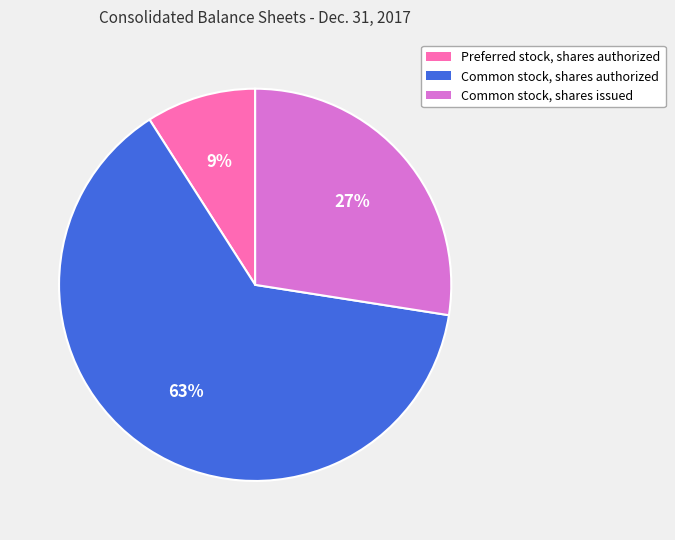

What percentage is the Preferred stock, shares authorized slice, to the nearest percent?

9%